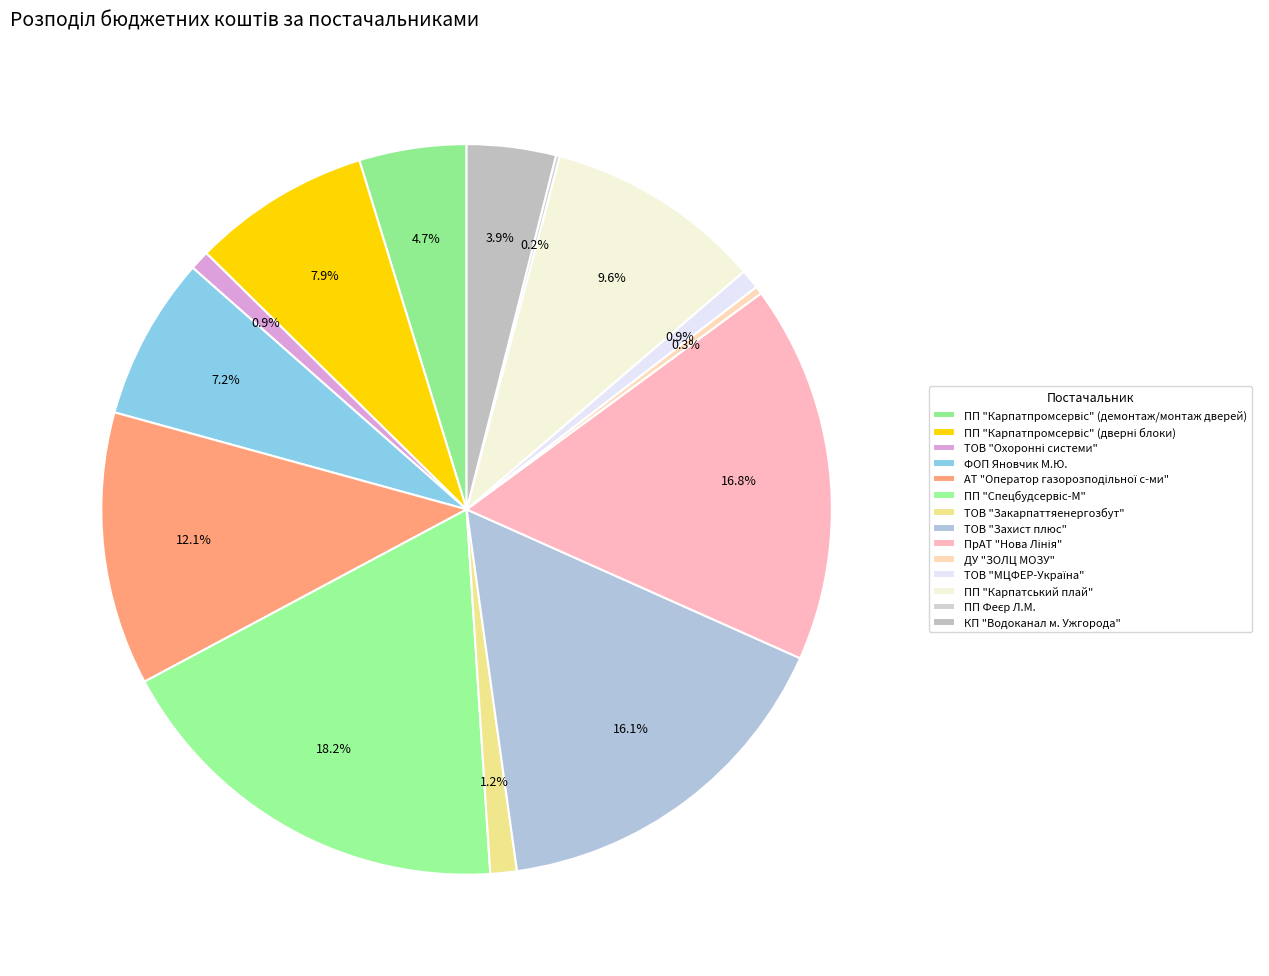

Rank the categories by value from highest to lowest.

ПП "Спецбудсервіс-М", ПрАТ "Нова Лінія", ТОВ "Захист плюс", АТ "Оператор газорозподільної с-ми", ПП "Карпатський плай", ПП "Карпатпромсервіс" (дверні блоки), ФОП Яновчик М.Ю., ПП "Карпатпромсервіс" (демонтаж/монтаж дверей), КП "Водоканал м. Ужгорода", ТОВ "Закарпаттяенергозбут", ТОВ "Охоронні системи", ТОВ "МЦФЕР-Україна", ДУ "ЗОЛЦ МОЗУ", ПП Феєр Л.М.